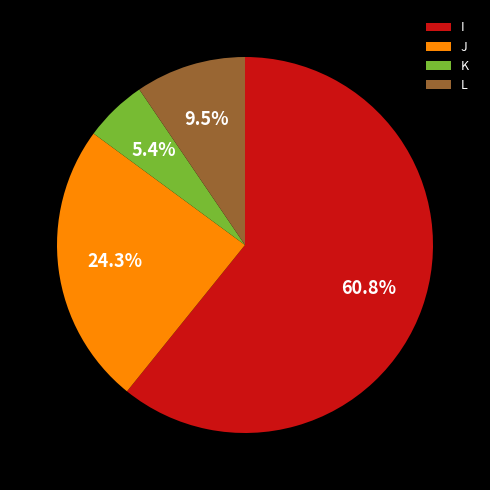

Approximately how many times larger is the value at I compared to J?

2.5